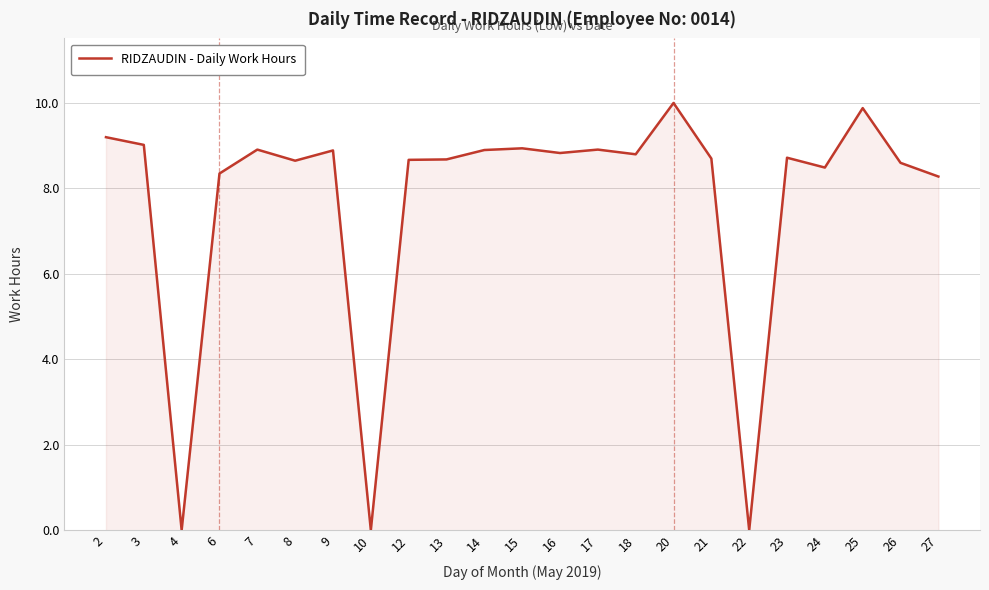

How many lines are shown in the chart?

1